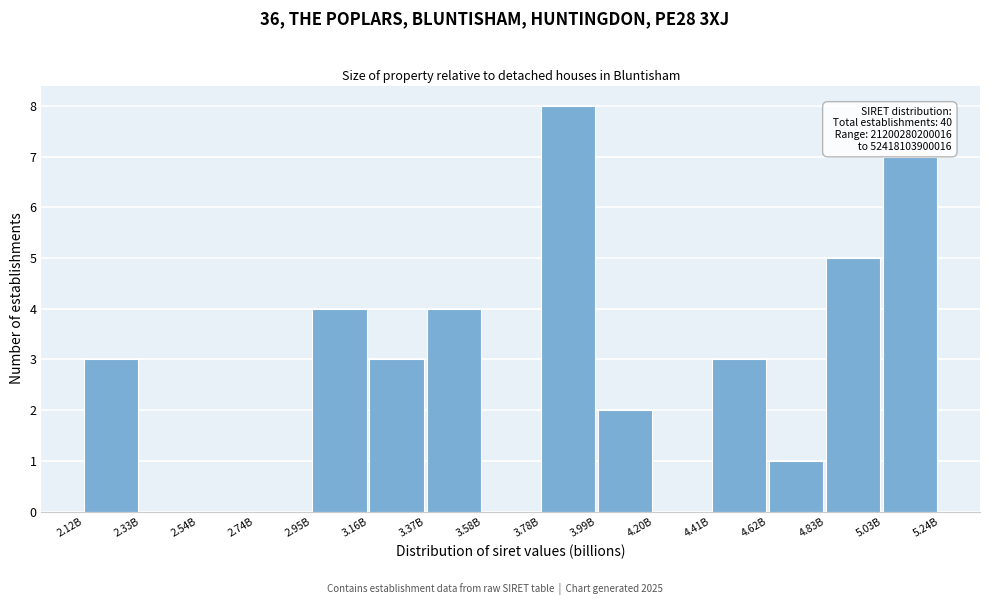

Reading left to right, extract all data points from this chart.

2.12B=3	2.33B=0	2.54B=0	2.74B=0	2.95B=4	3.16B=3	3.37B=4	3.58B=0	3.78B=8	3.99B=2	4.20B=0	4.41B=3	4.62B=1	4.83B=5	5.03B=7